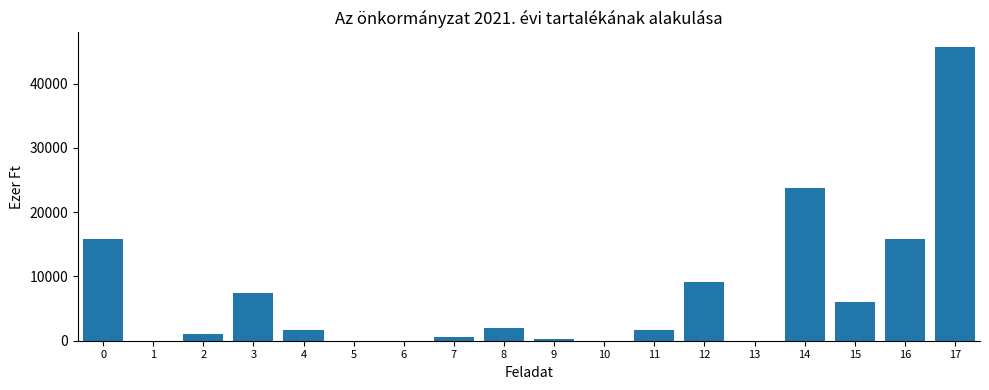

What is the greatest value displayed?

45691